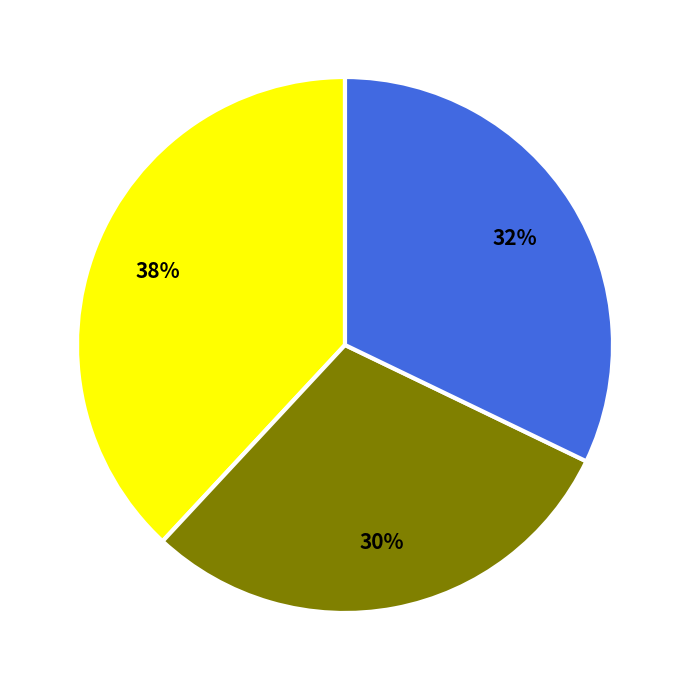

To the nearest percent, what is the difference between the largest and smallest slice percentages?

8%